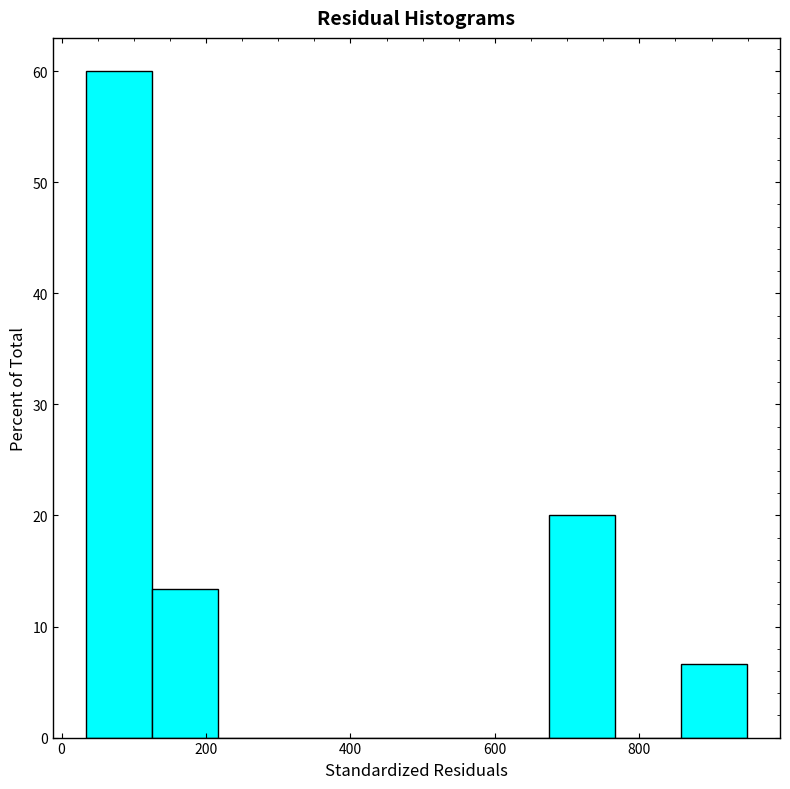

Reading left to right, list every bar in this chart as the range it spans on the x-axis followed by its height. Neither the bar edges nor the heights are printed on the chart, so give them approximately, as read against the axes.

40 to 120: 60
120 to 220: 13
220 to 300: 0
300 to 400: 0
400 to 500: 0
500 to 580: 0
580 to 680: 0
680 to 760: 20
760 to 860: 0
860 to 940: 7